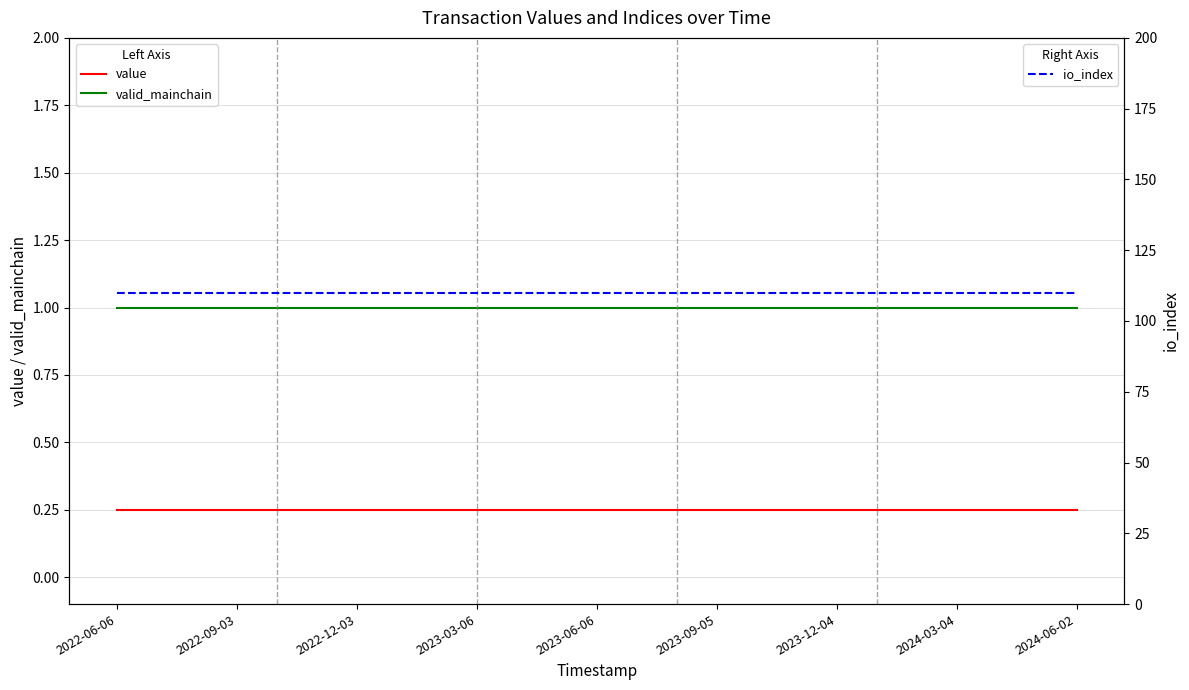

True or false: valid_mainchain and value intersect in this chart.

False